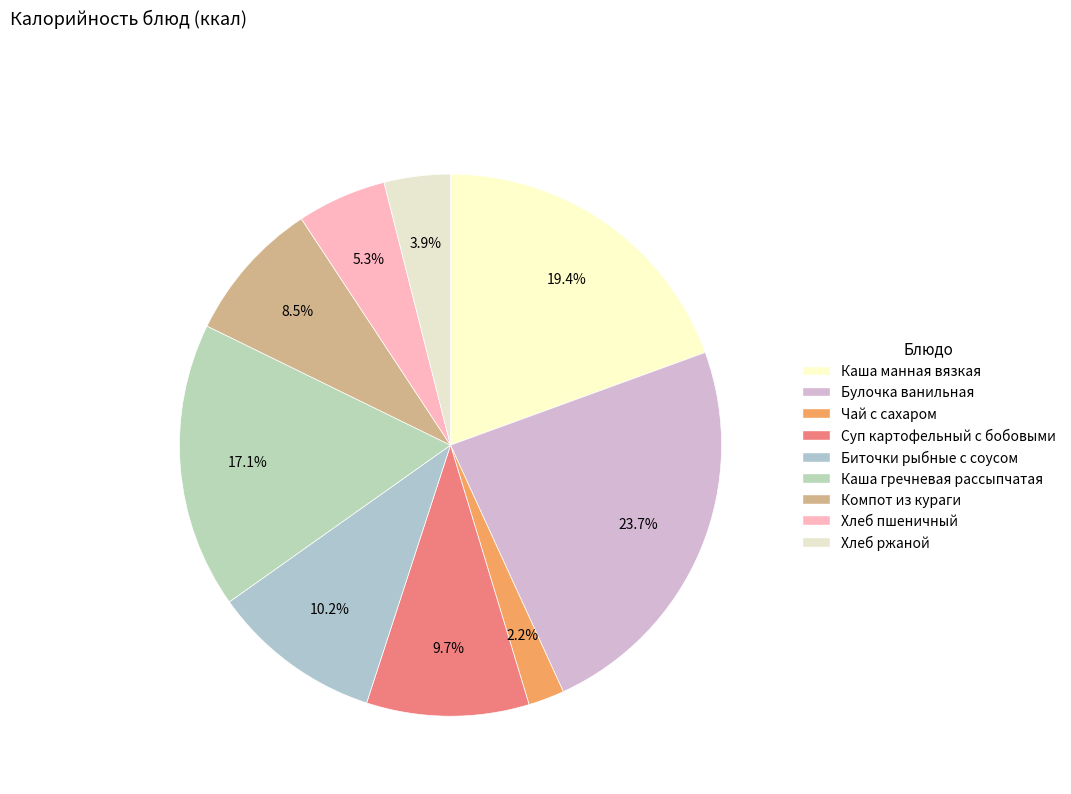

Count the number of slices in the pie.

9